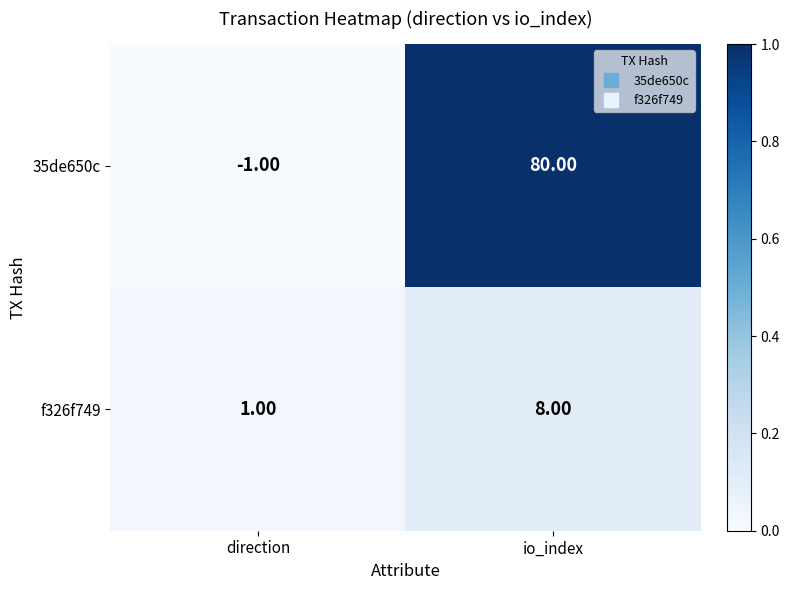

What is the total value across all series at io_index?

88